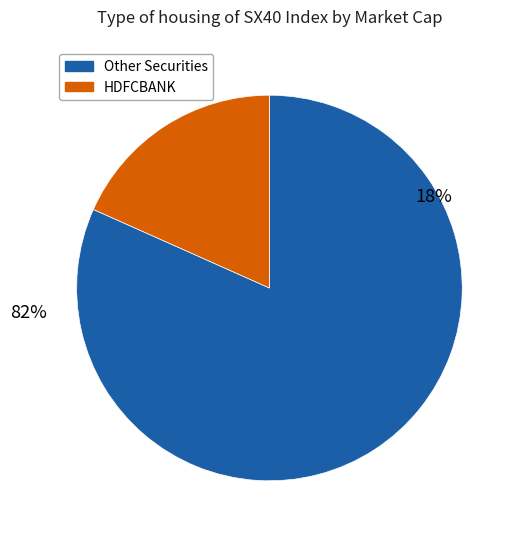

Is it true that KOTAKBANK is 1% of the pie?

False